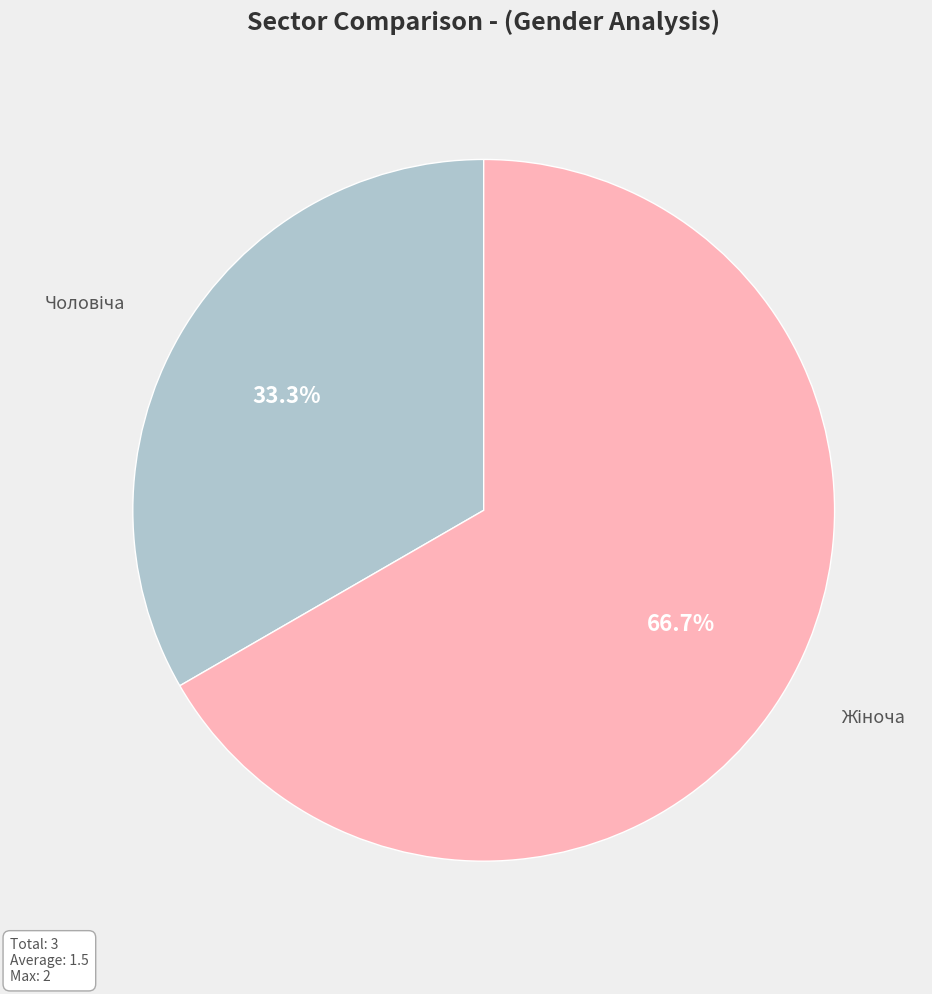

Does any single category account for the majority?

Yes